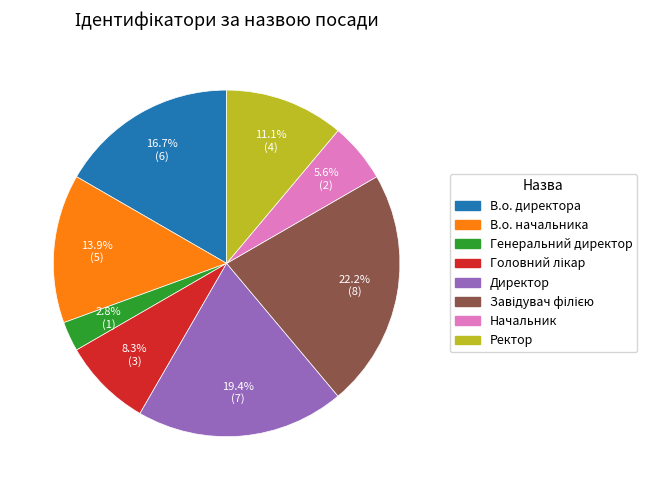

What percentage is NOT represented by В.о. начальника?

86.1%